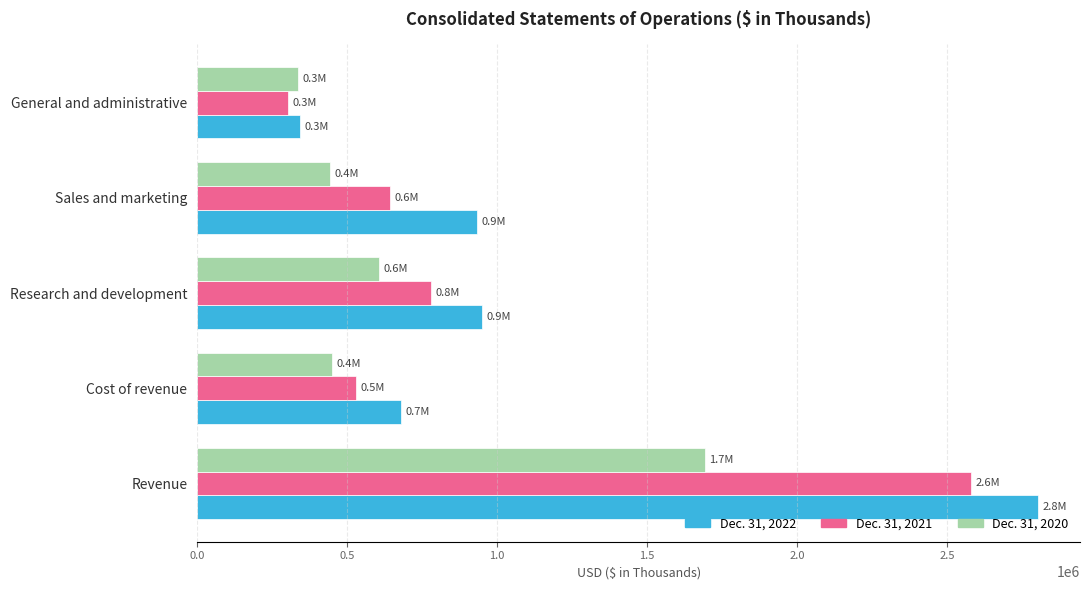

Which series has the widest spread of values?

Dec. 31, 2022